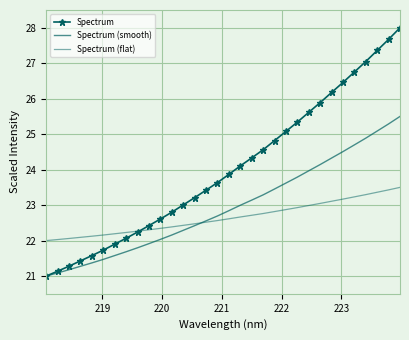

Rank the series by their average value, from lowest to highest.

Spectrum (flat), Spectrum (smooth), Spectrum